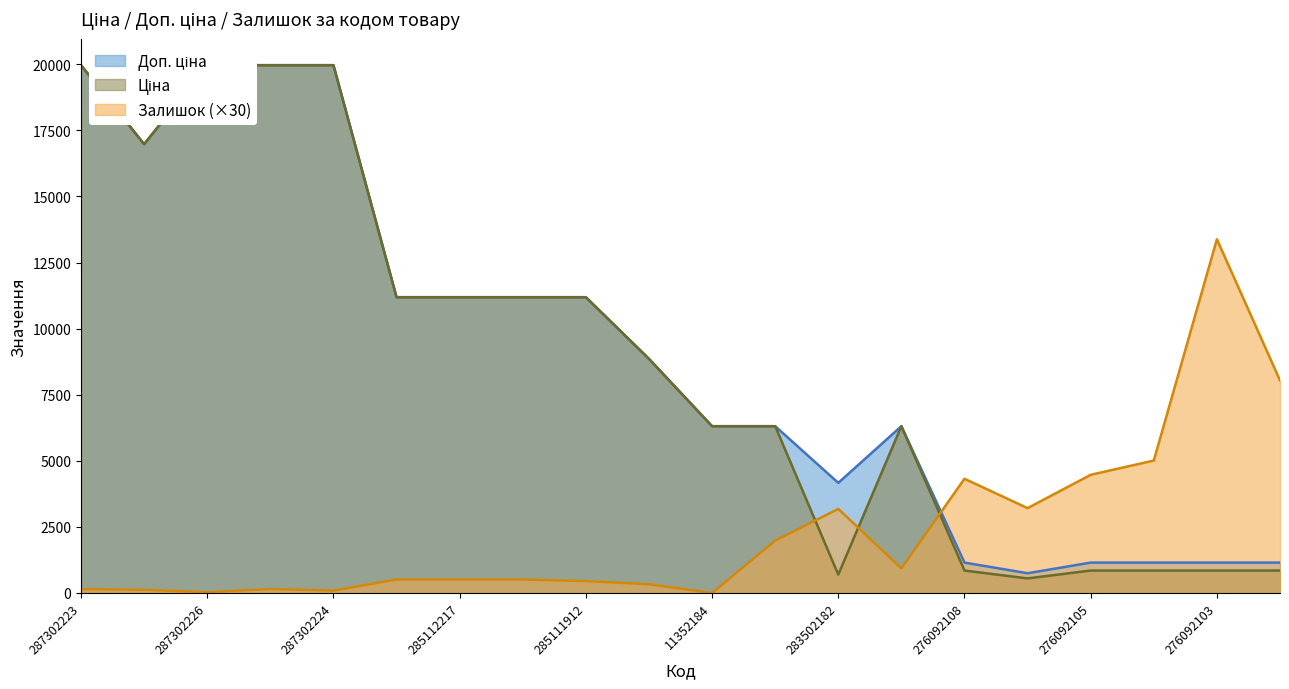

How many interior local peaks does the Доп. ціна series have?

1